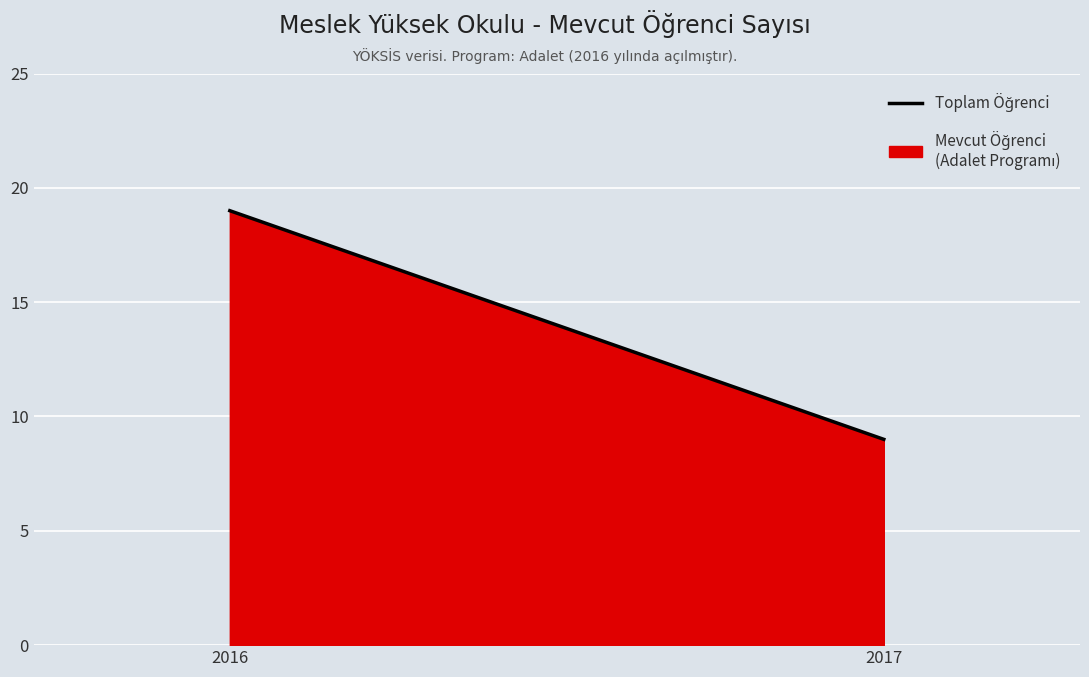

Reading left to right, list all the values displayed in this chart.

2017=9	2016=19